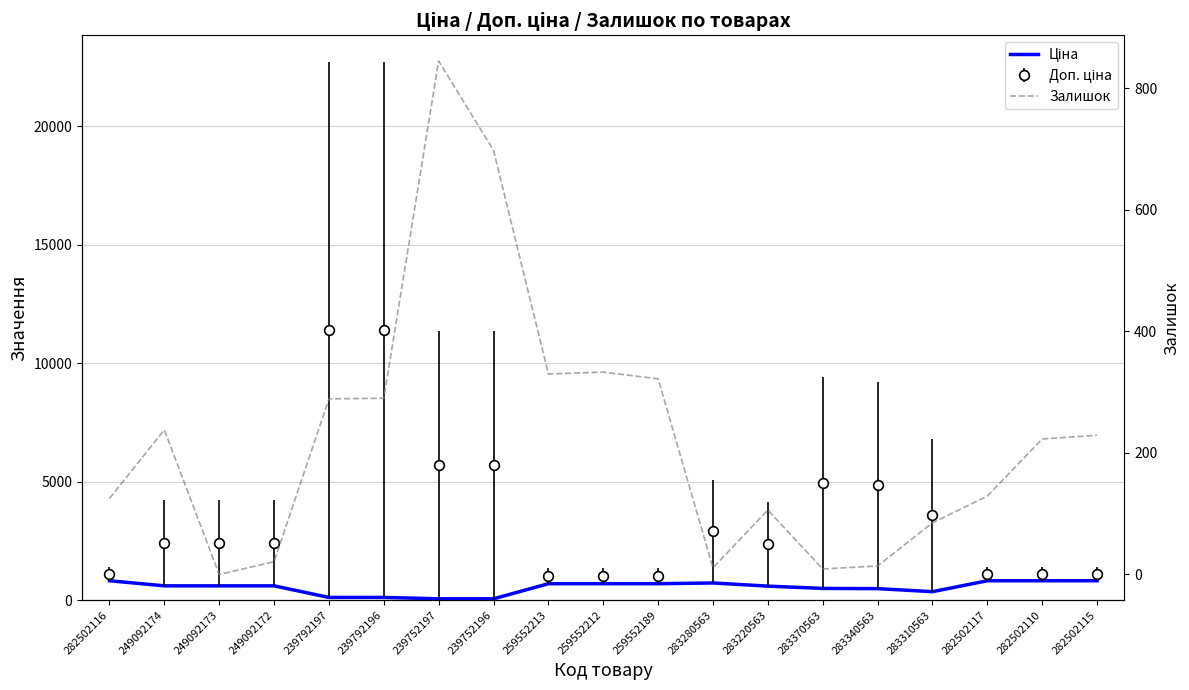

Which category has the highest value across all series?

239752197